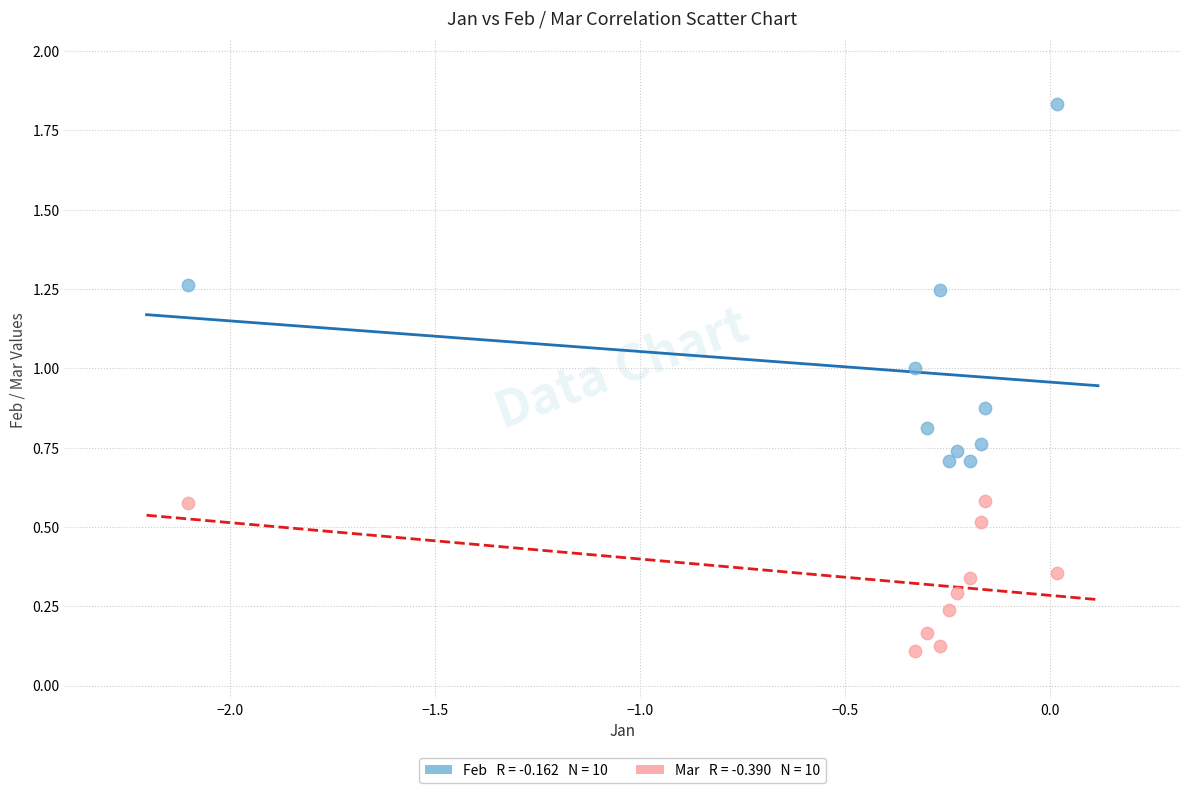

Across all data points, what is the range of X values (max minus min)?

2.1